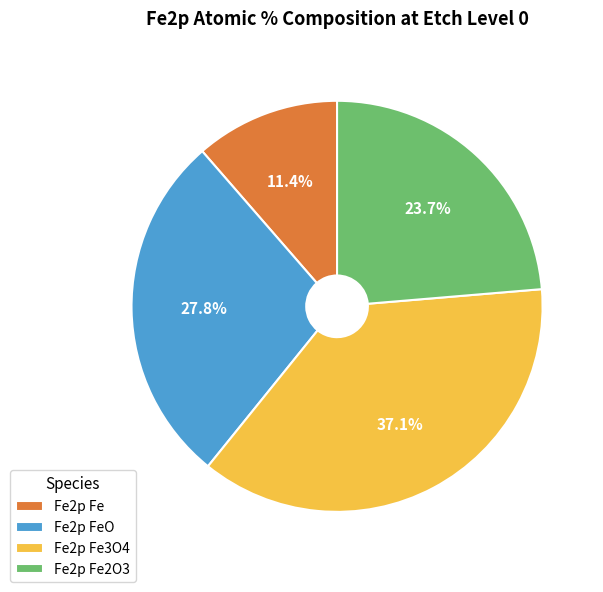

Which slice is the largest?

Fe2p Fe3O4